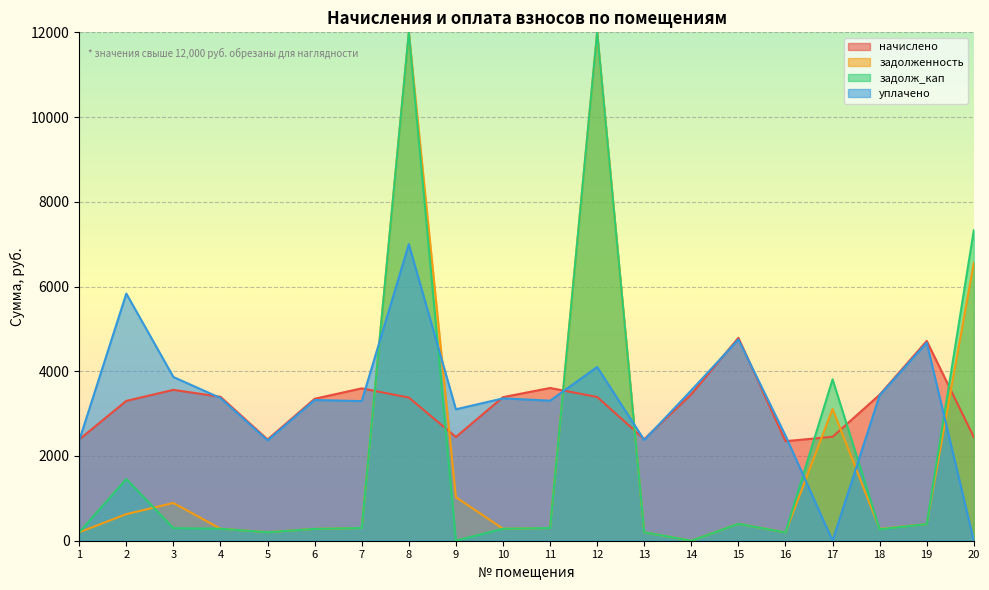

Where is the first local maximum for уплачено?

2